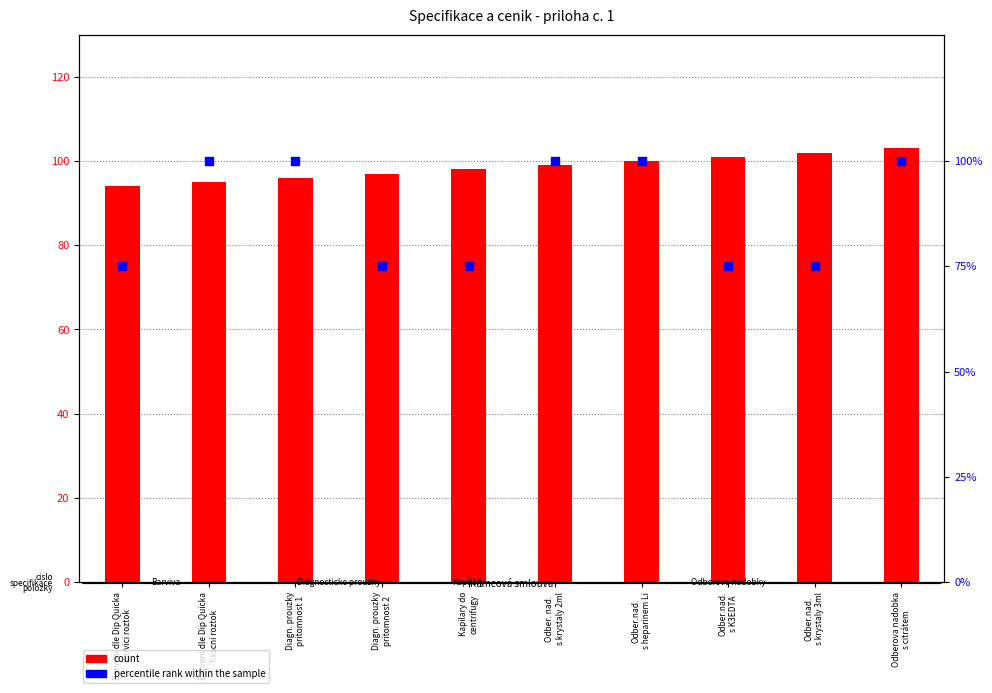

What are all the series names shown in the legend?

count, percentile rank within the sample